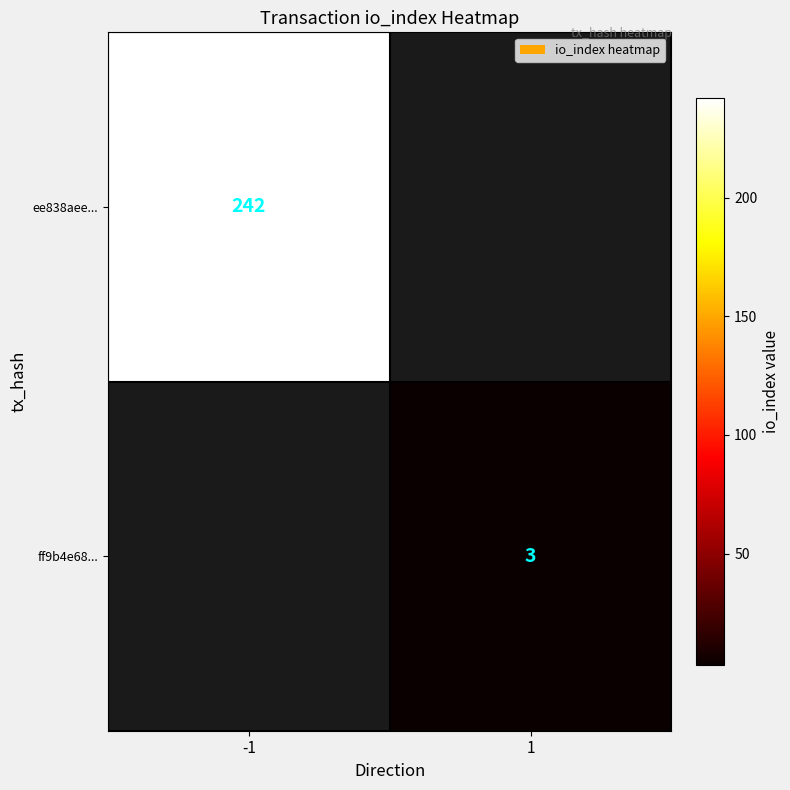

Between -1 and 1, which is larger?

-1